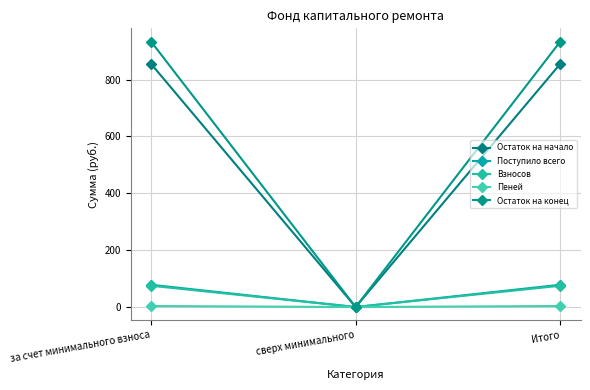

What is the difference between the maximum and minimum values in the Остаток на начало series?

855.2